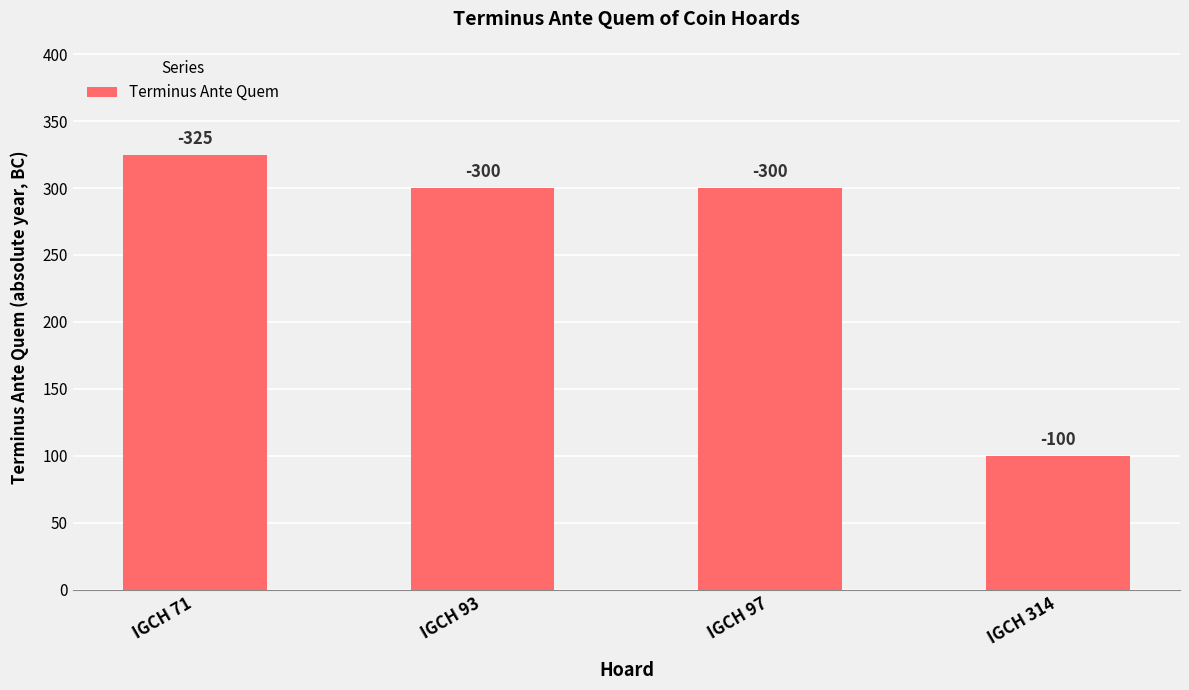

What is the greatest value displayed?

325